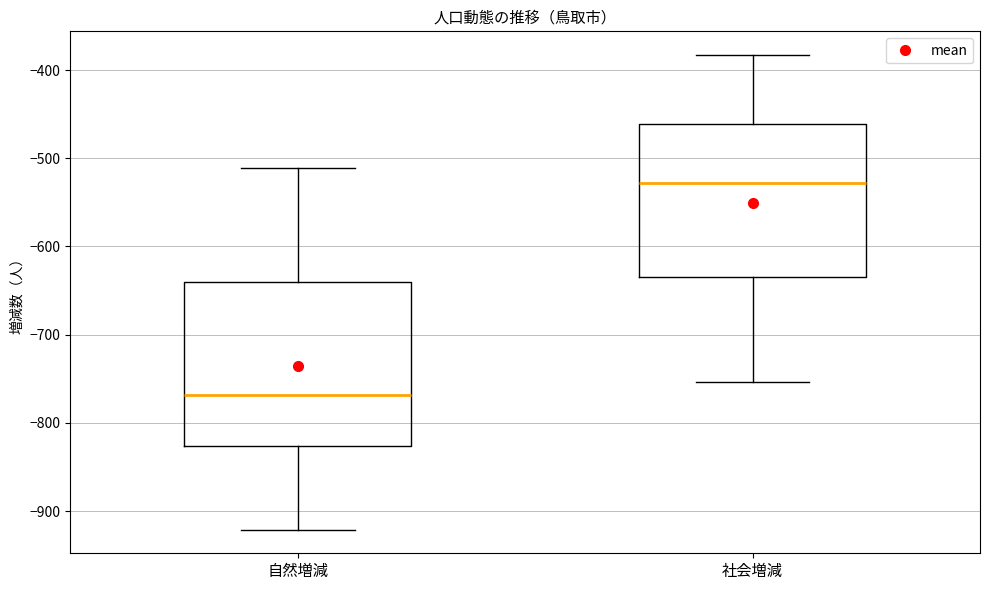

Which box has the highest median line?

社会増減